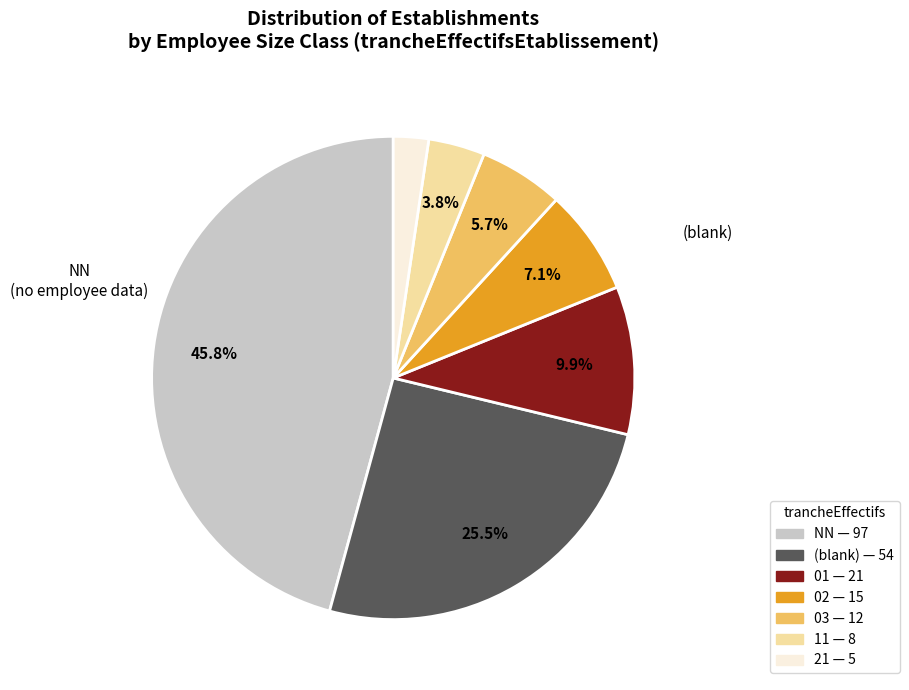

Is there any slice that represents more than half of the pie?

No